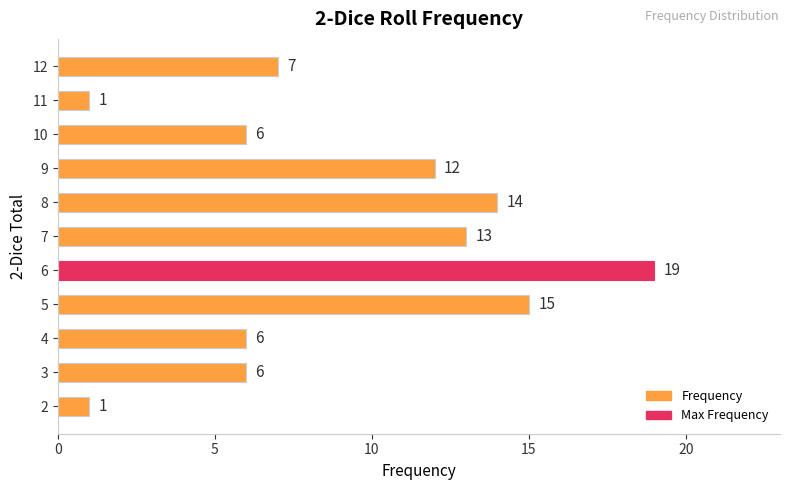

What is the change in value from 6 to 9?

-7